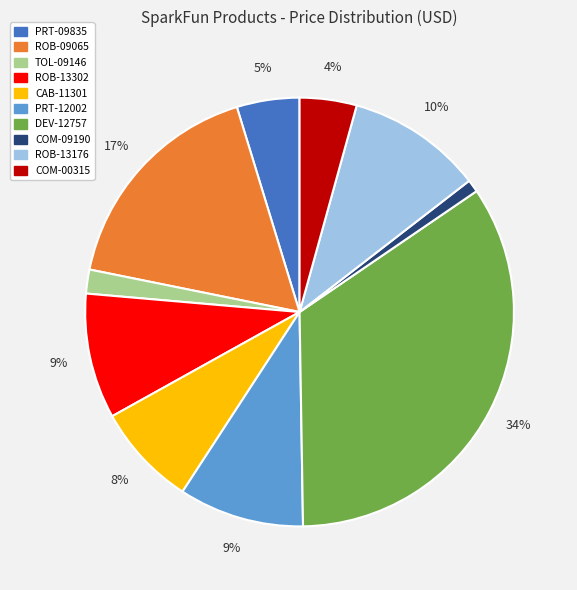

What is the ratio of the value at DEV-12757 to the value at ROB-13176?

3.4